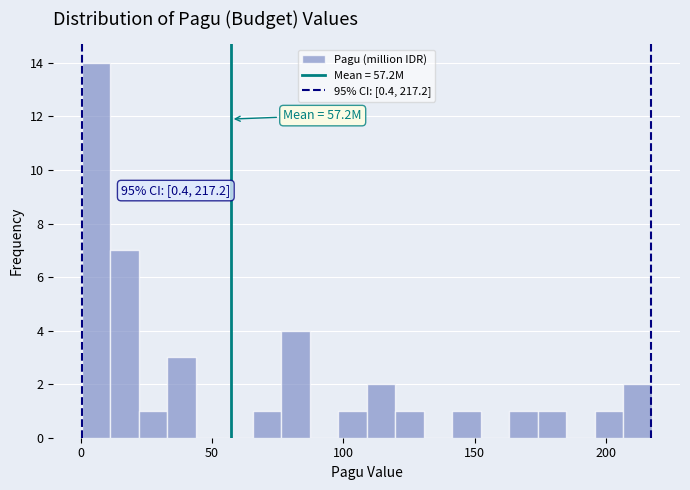

Around what value on the x-axis is the tallest bar? Give the approximate position of its centre, as read against the axis.

5